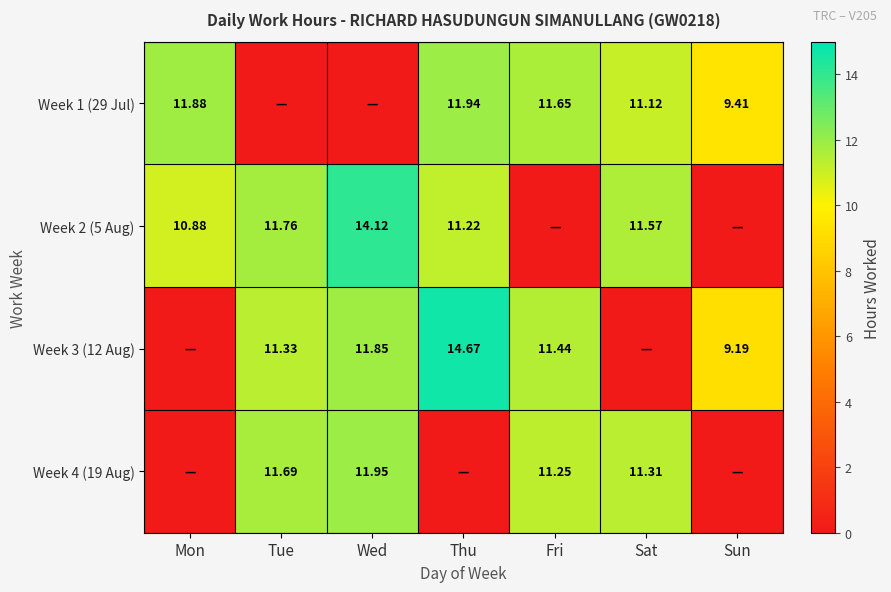

Is the value of Week 2 (5 Aug) at Tue greater than the value of Week 4 (19 Aug) at Wed?

No